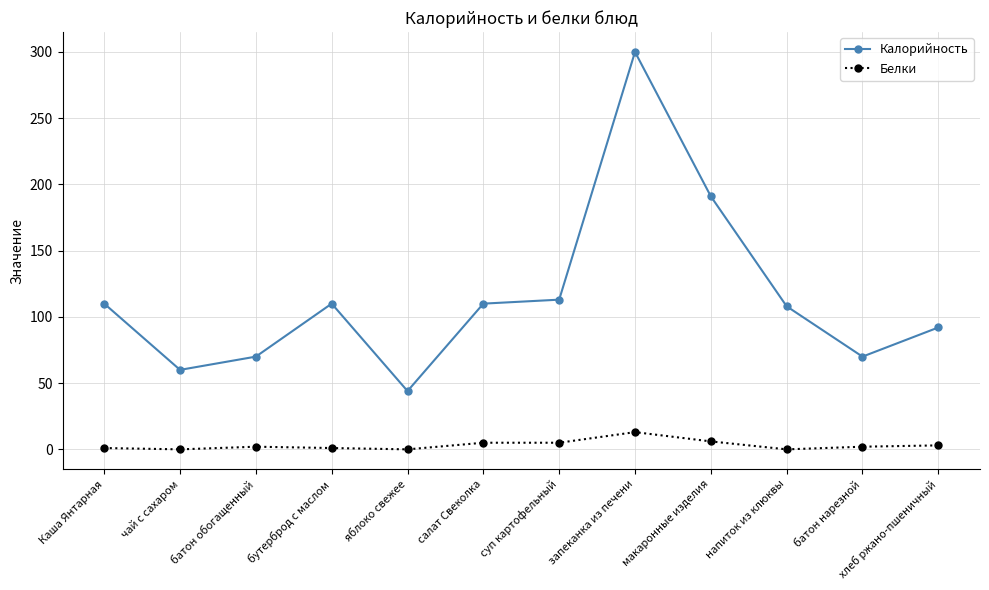

Which series has the widest spread of values?

Калорийность